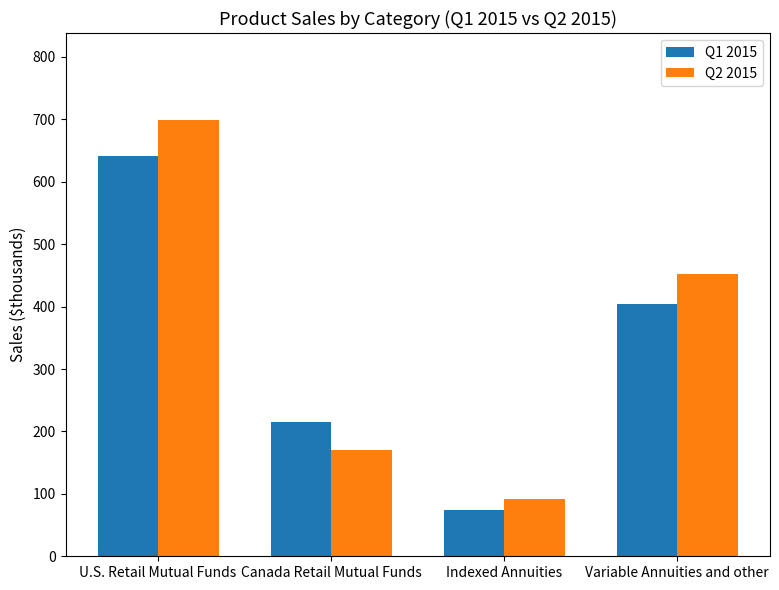

What is the difference between the maximum and minimum values in the Q1 2015 series?

567.5